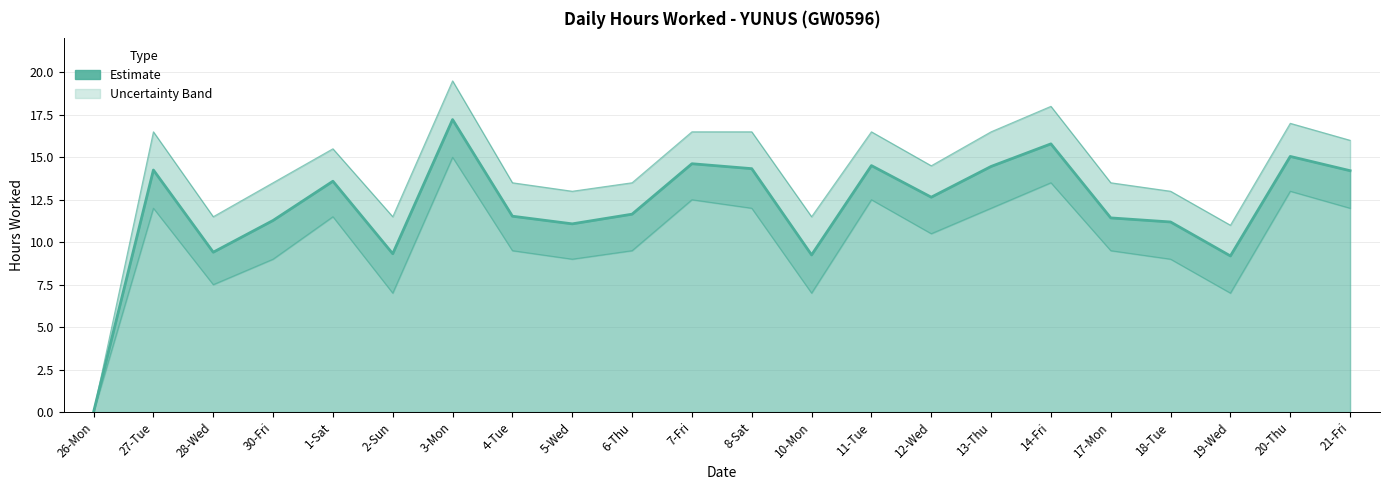

What is the label of the 19th point from the left?

18-Tue